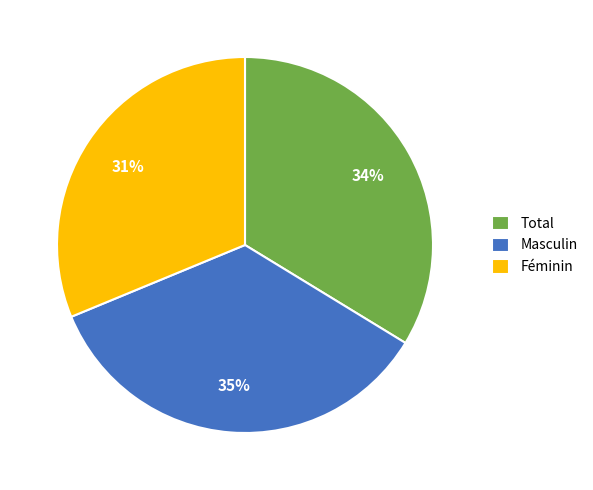

Does Masculin represent more than half of the total?

No